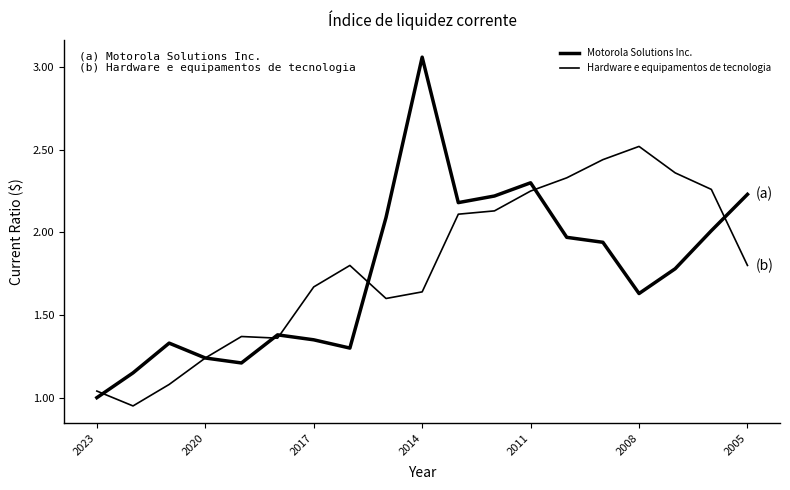

What is the average value of the Motorola Solutions Inc. series?

1.8